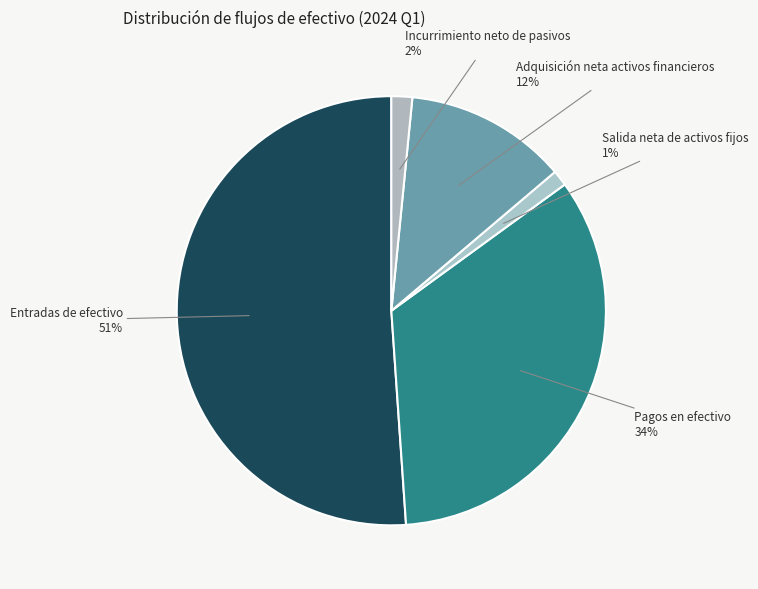

How many slices are in this pie chart?

5